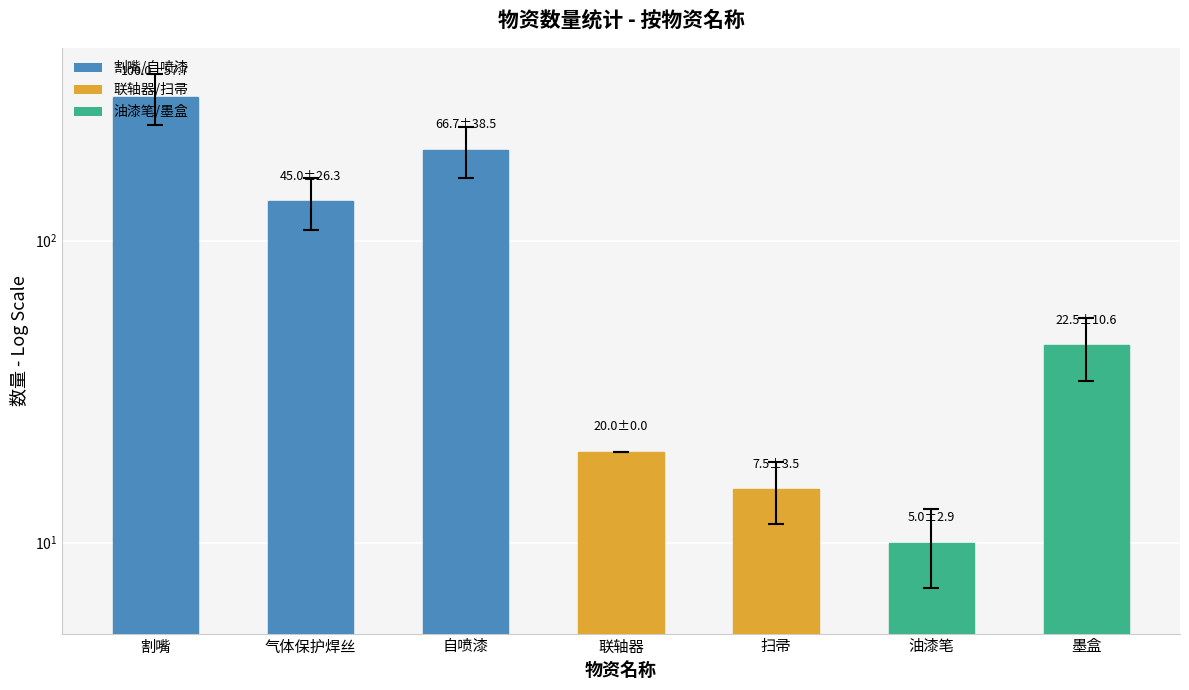

How many bars are there in total?

7